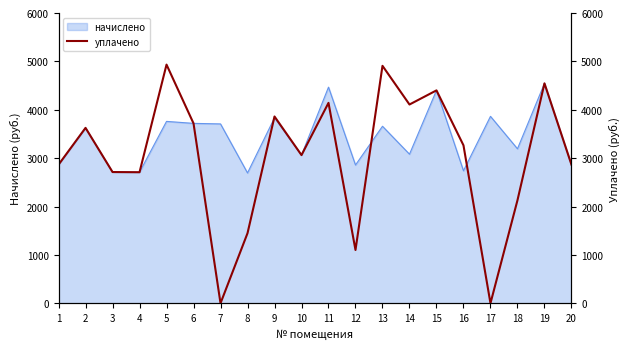

The value of начислено at 11 is 1471.2. True or false?

False